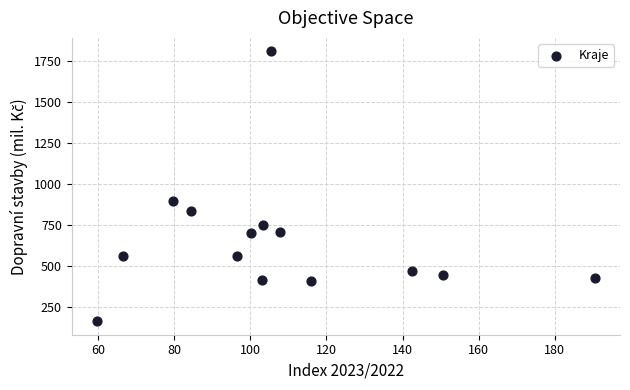

What is the range of Y values (max minus min)?

1643